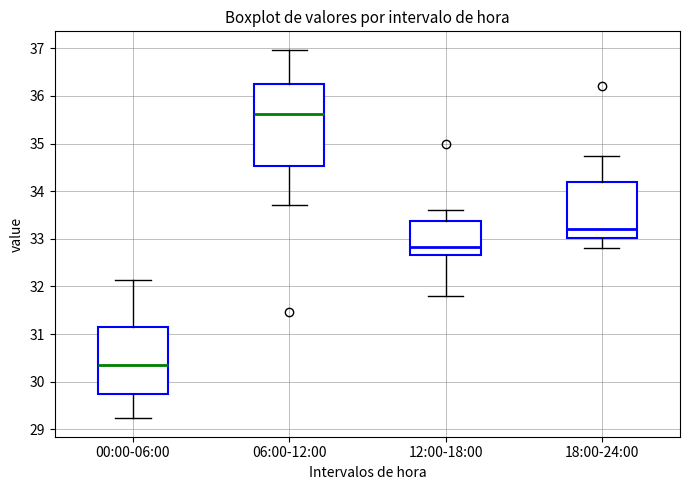

Reading left to right, read every box against the y-axis: the position of its median line, the range the box covers, and the ends of its whiskers. The values are not printed on the chart, so give them approximately, as read against the axis.

00:00-06:00: median 30.4, box 29.7 to 31.2, whiskers 29.2 to 32.1
06:00-12:00: median 35.6, box 34.5 to 36.2, whiskers 33.7 to 37.0
12:00-18:00: median 32.8, box 32.7 to 33.4, whiskers 31.8 to 33.6
18:00-24:00: median 33.2, box 33.0 to 34.2, whiskers 32.8 to 34.7